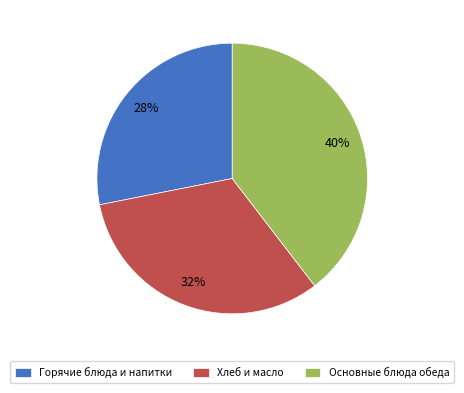

Combined, do Основные блюда обеда and Хлеб и масло account for over 50%?

Yes